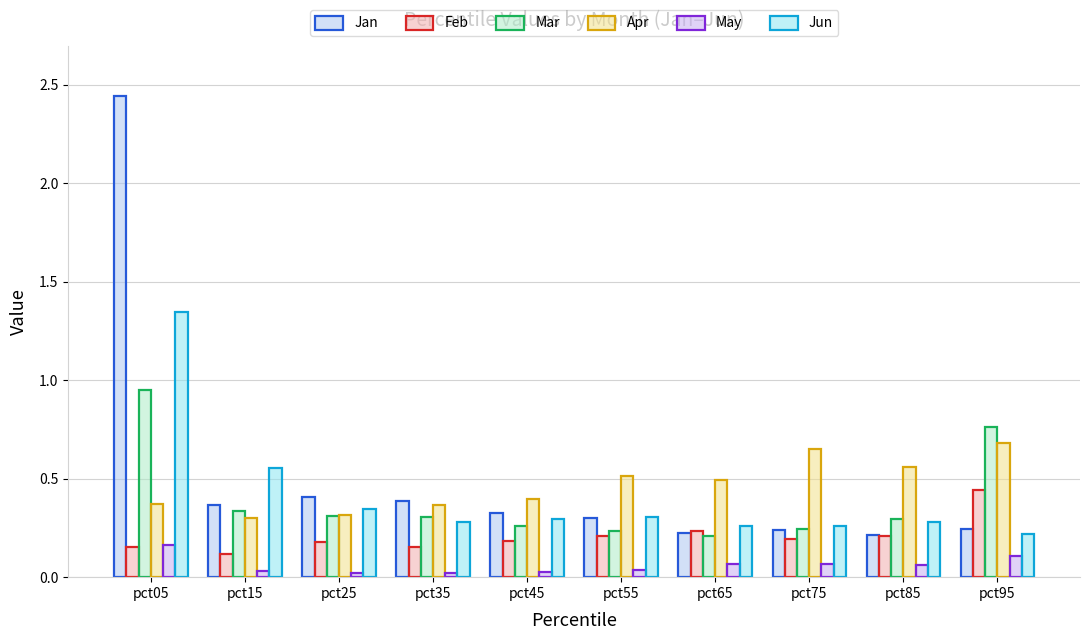

What is the value of the Jan bar at the 3rd from the left?

0.4